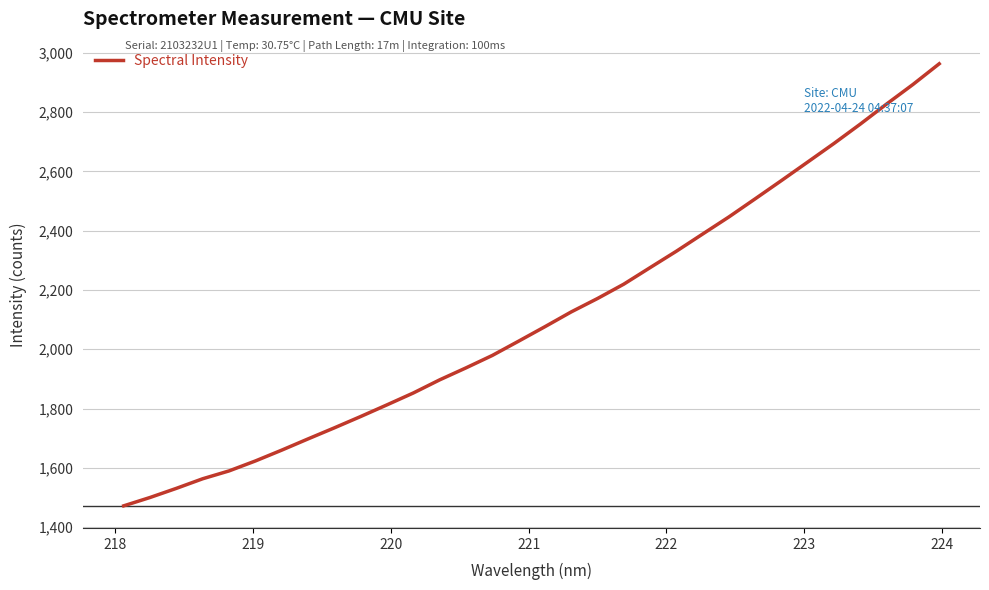

How many lines are shown in the chart?

1